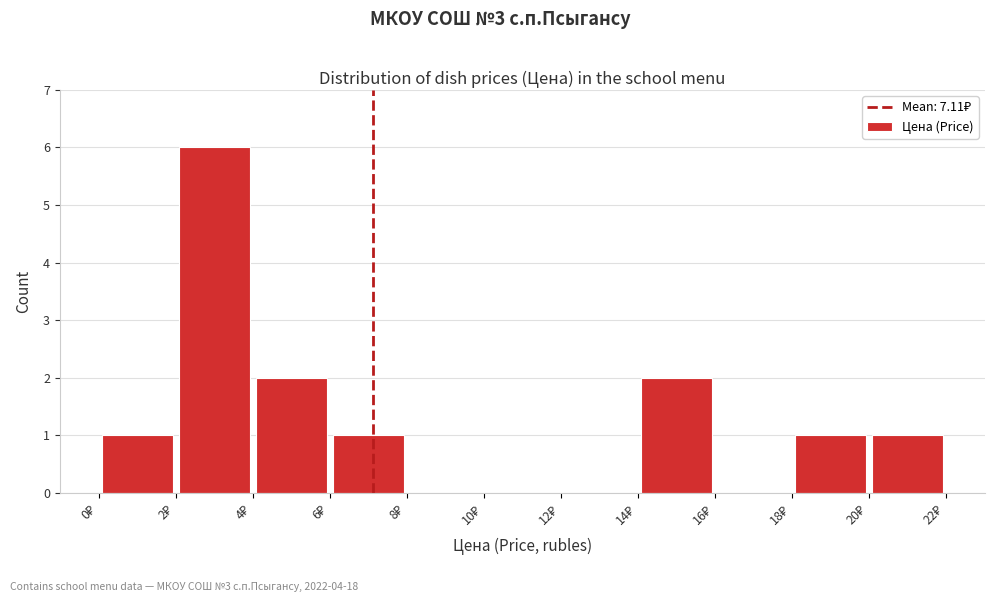

Over which range of the x-axis is the bar tallest?

2 to 4